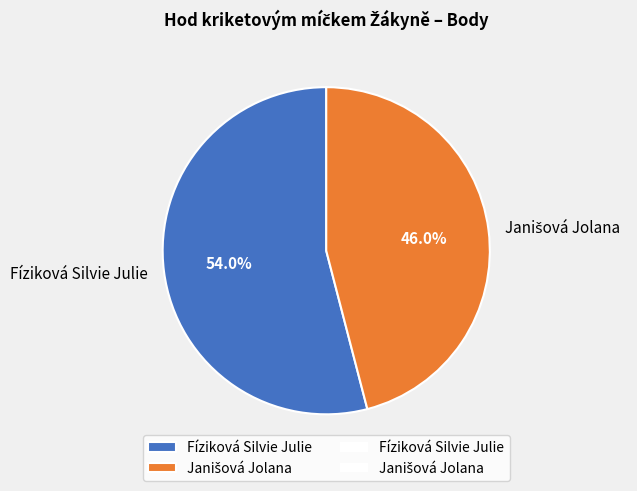

What percentage is NOT represented by Fíziková Silvie Julie?

46.0%